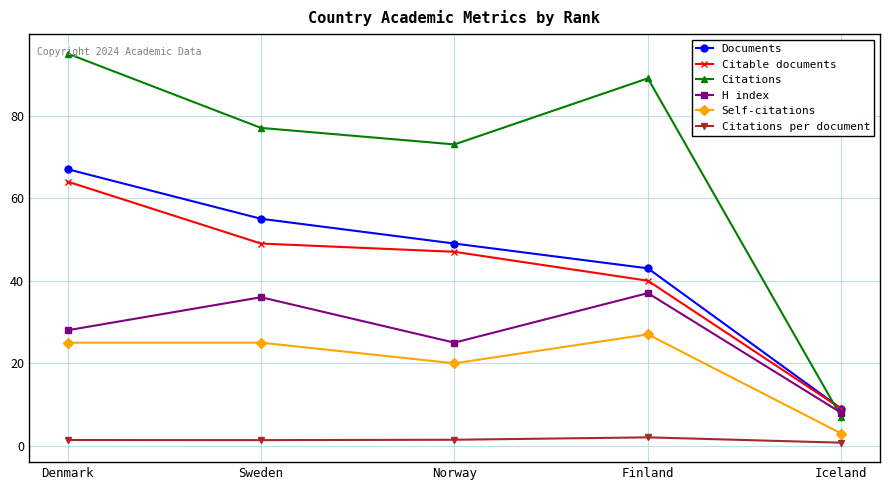

Is the value of Citable documents at Norway greater than the value of H index at Denmark?

Yes